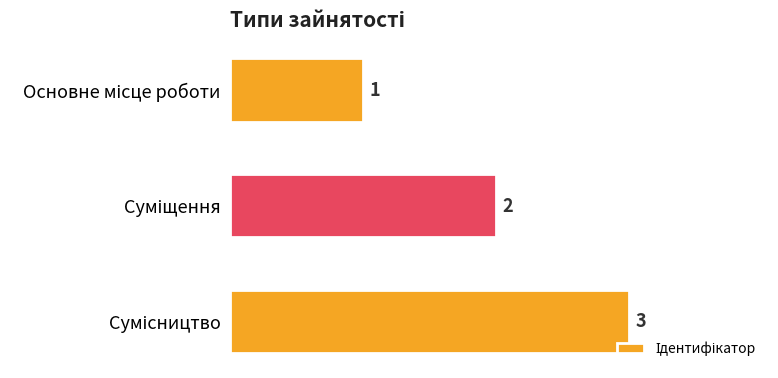

What is the sum of all values?

6